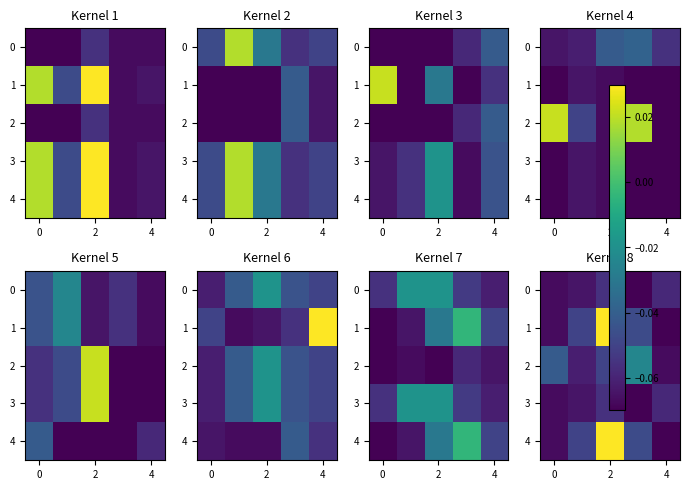

The 2 series shows -0.0 at 2. True or false?

False